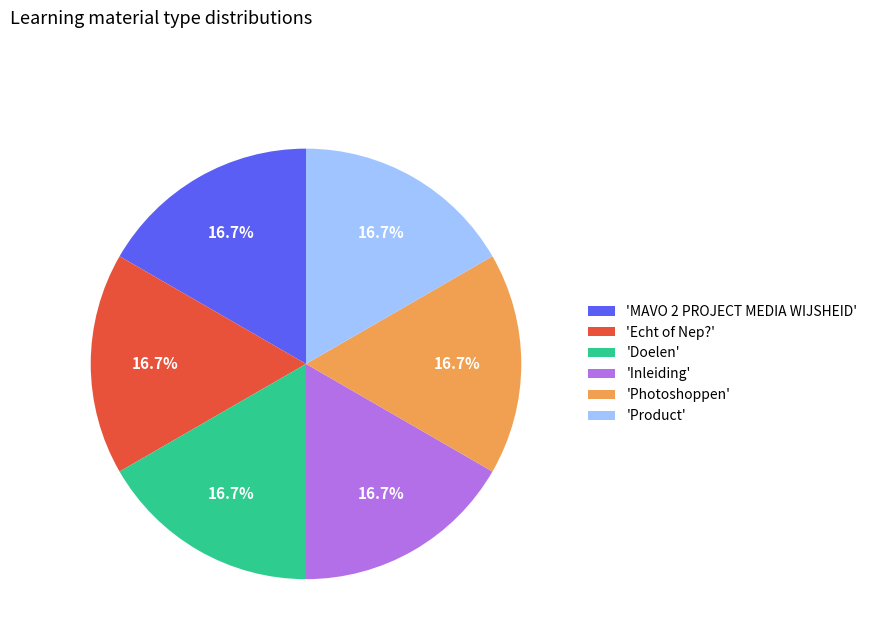

How many segments does this pie chart have?

6